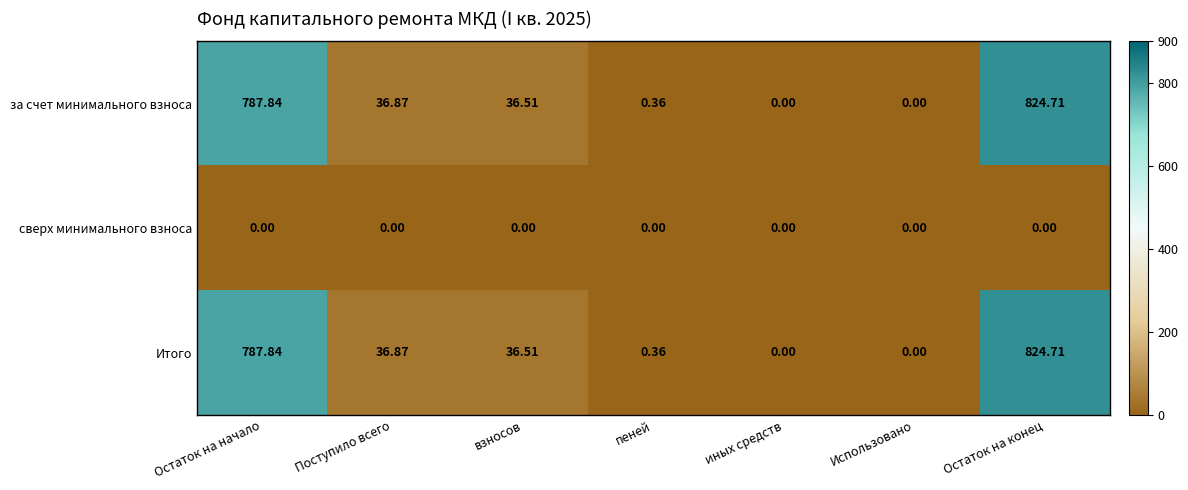

Is the value of сверх минимального взноса at иных средств greater than the value of за счет минимального взноса at пеней?

No